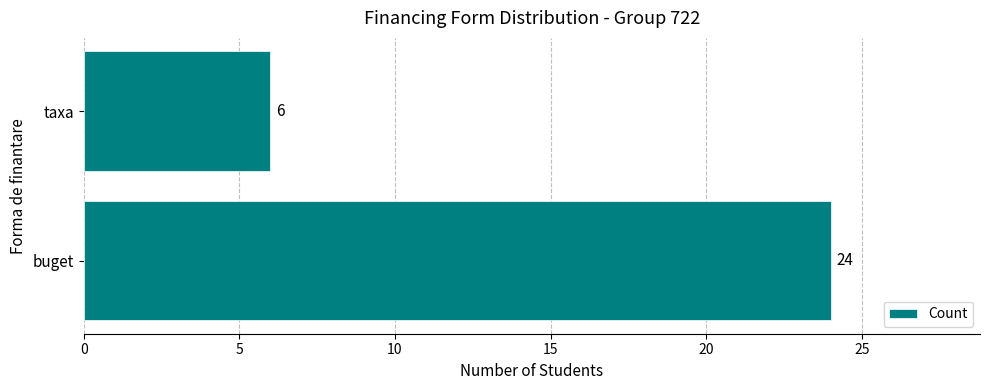

What is the approximate value at taxa, to the nearest 10?

10